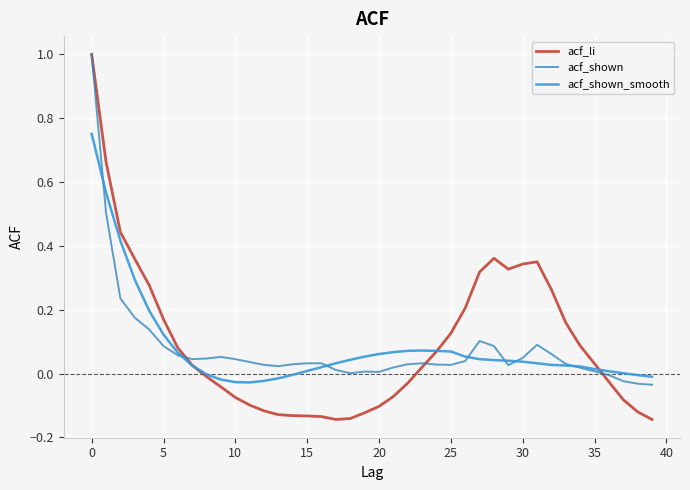

What is the maximum value for acf_shown?

1.0